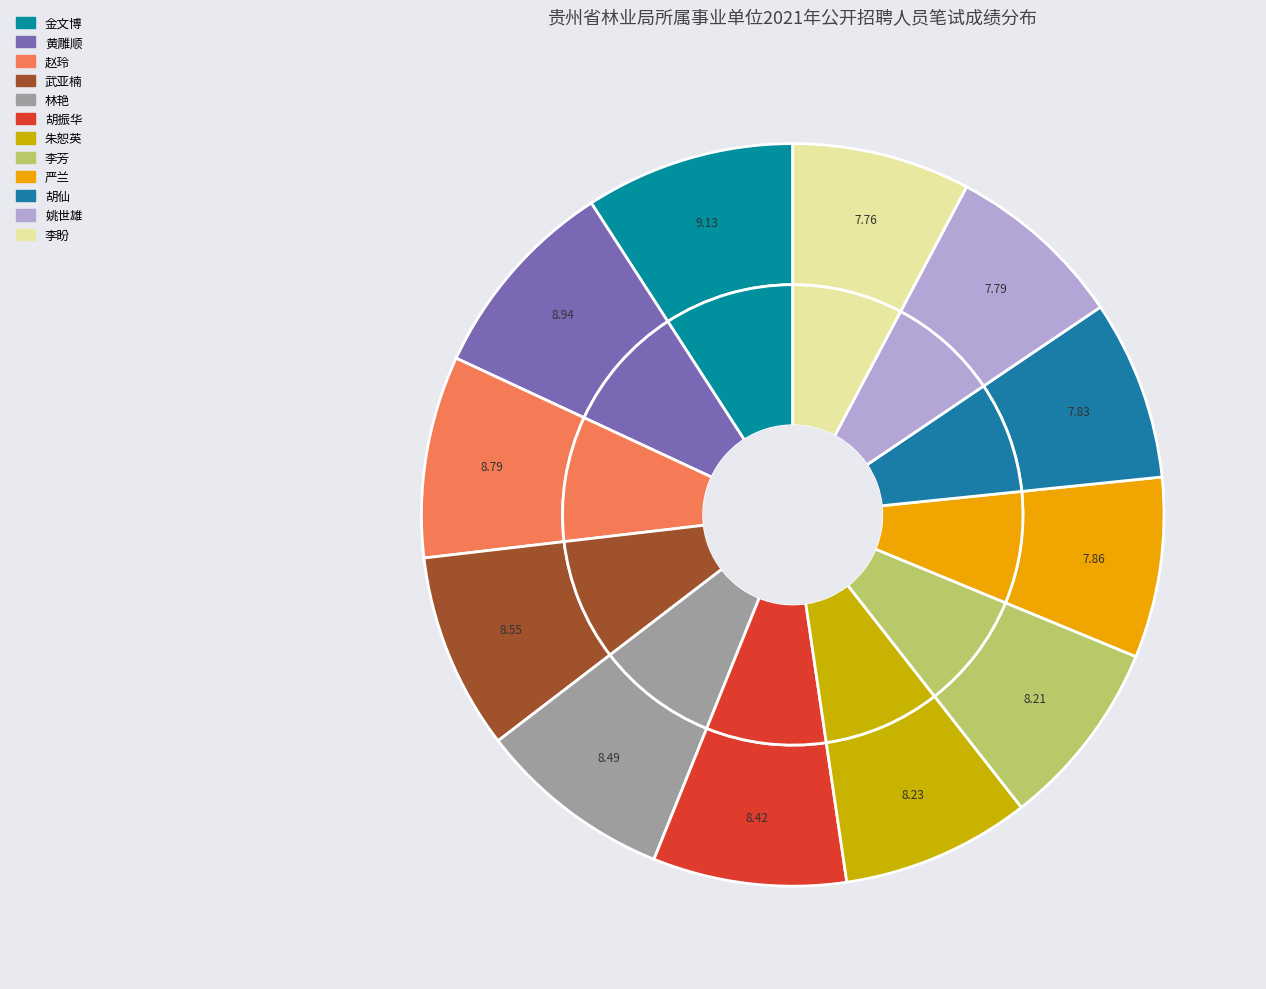

Count the number of slices in the pie.

12